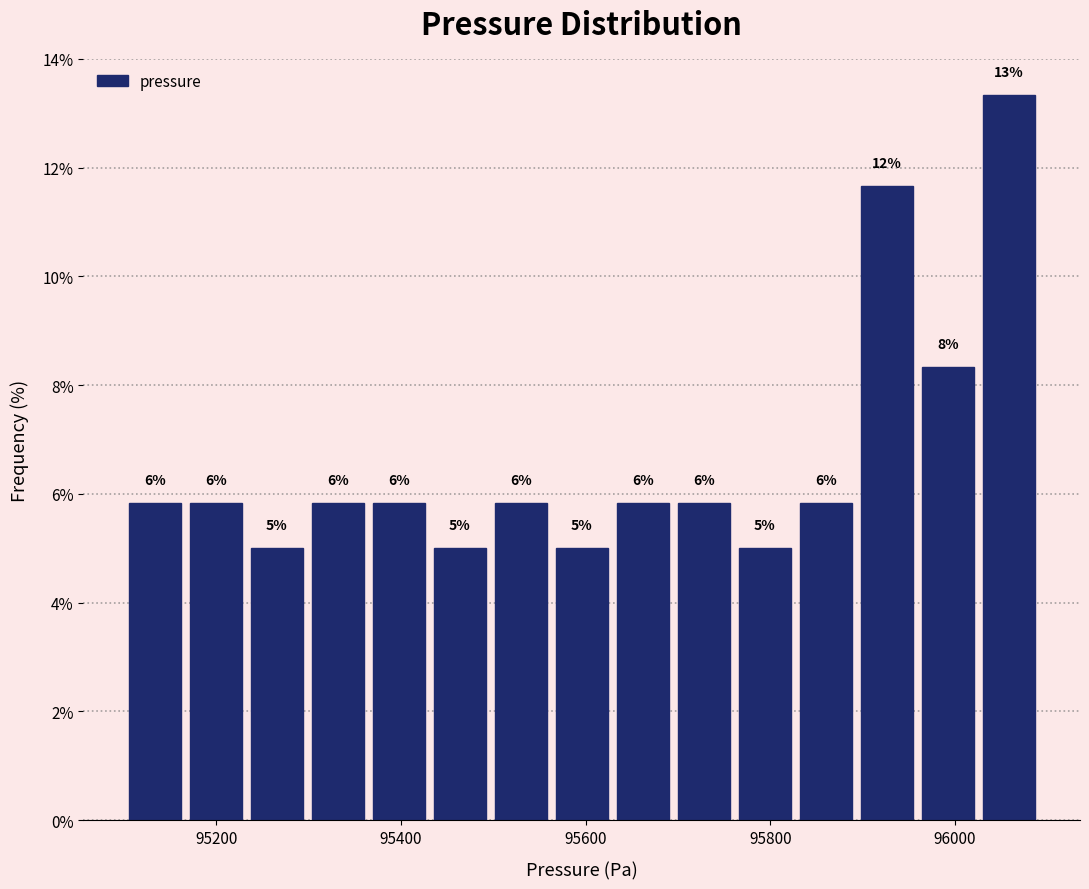

Read against the x-axis, roughly where is the centre of the tallest bar?

96060